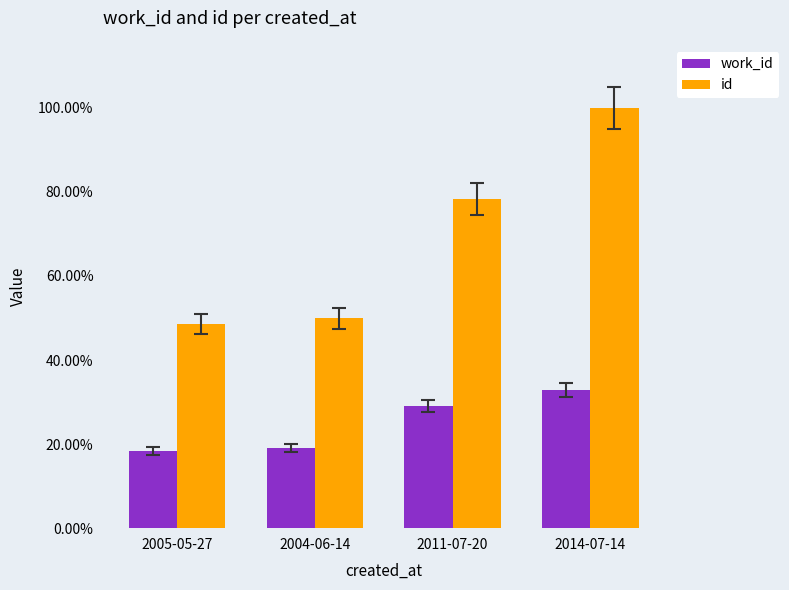

What are all the series names shown in the legend?

work_id, id